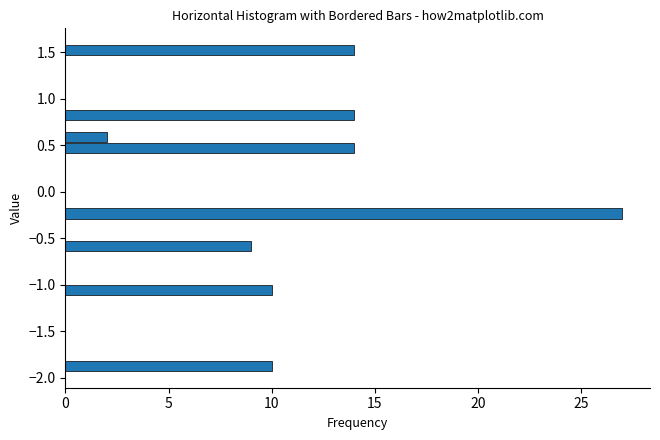

Around what value on the y-axis is the longest bar? Give the approximate position of its centre, as read against the axis.

-0.25